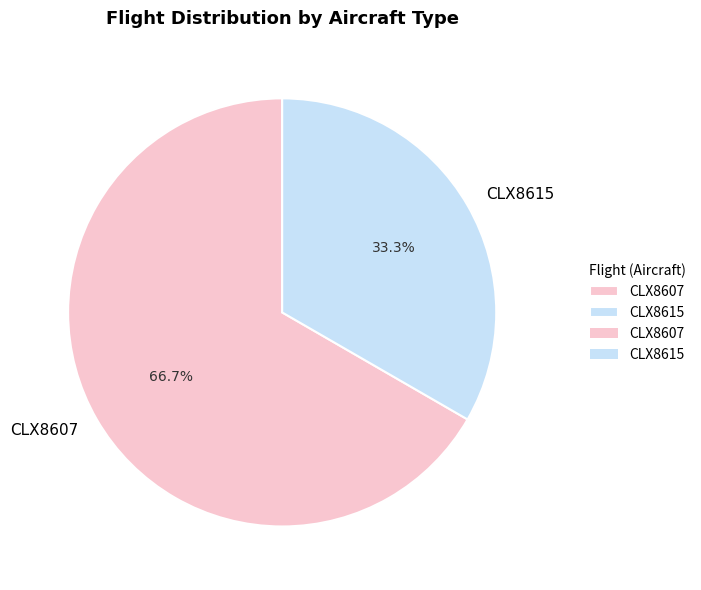

Rank the categories by value from highest to lowest.

CLX8607, CLX8615